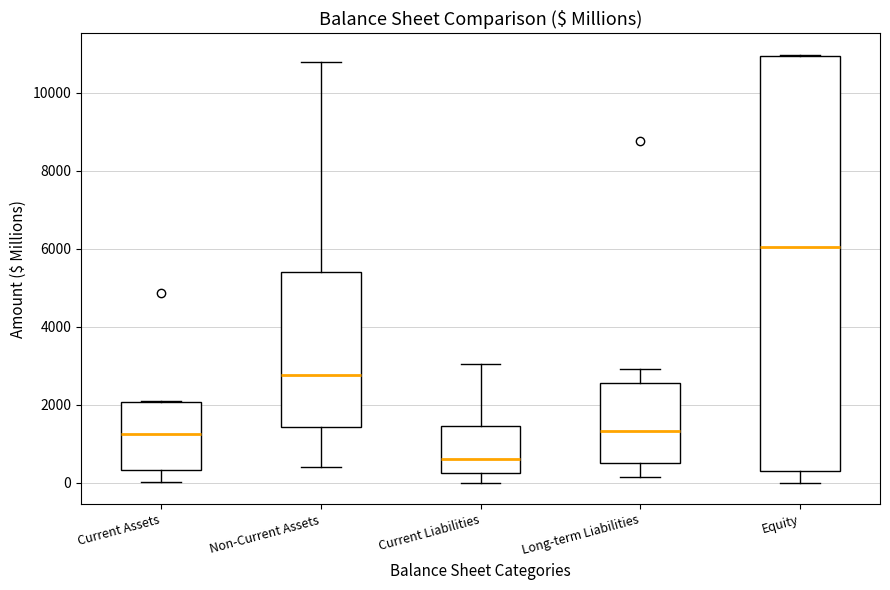

Which box's median line is the highest?

Equity